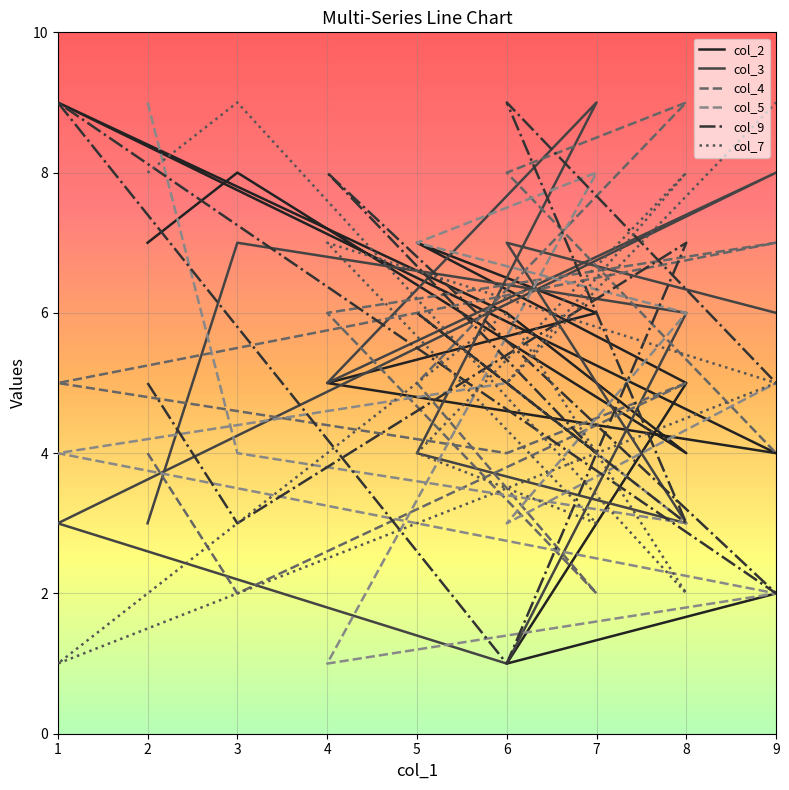

At which category does col_5 reach its first local peak?

6